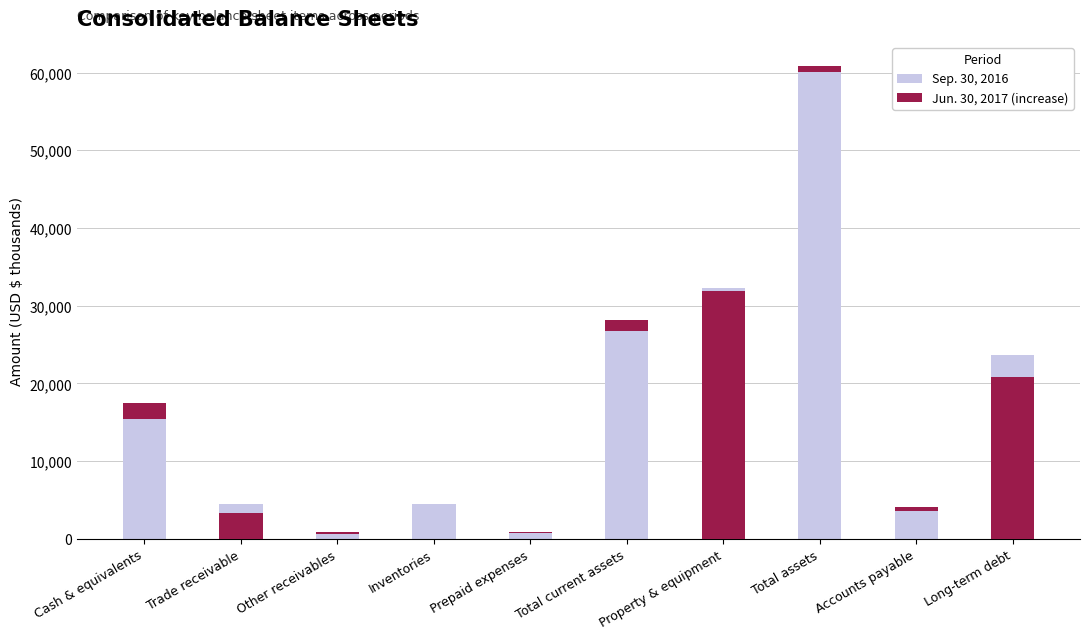

How many data points does each series have?

10